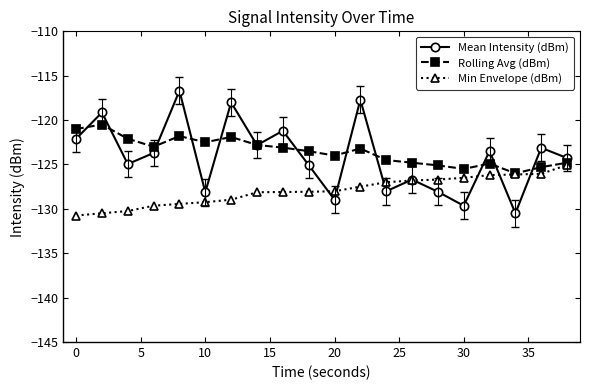

True or false: Rolling Avg (dBm) has more than 2 points higher than both neighbors.

True